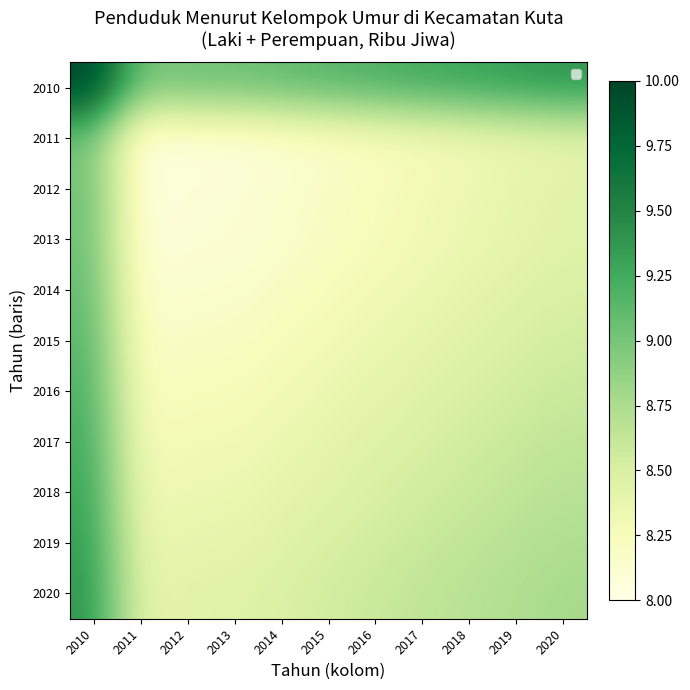

Is it true that 2012 equals 11.2 at 2011?

False